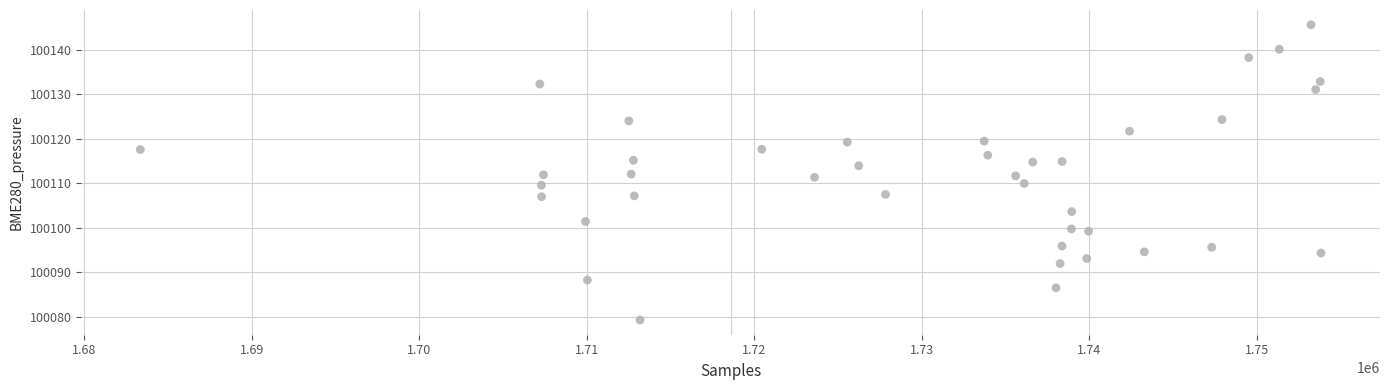

What is the range of Y values (max minus min)?

66.3